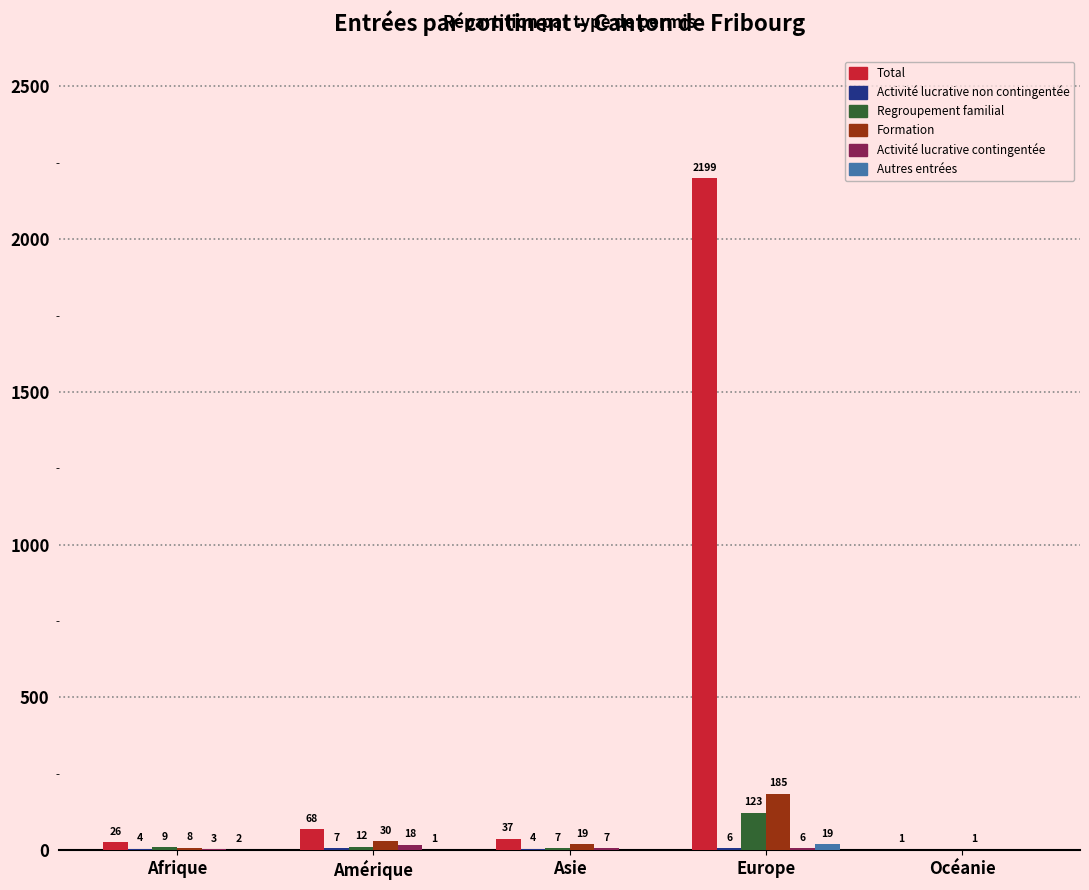

Between Amérique and Europe, which series saw the biggest shift?

Total